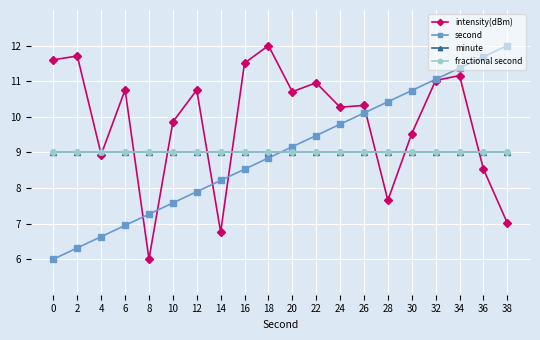

Rank the categories by fractional second value from highest to lowest.

0, 2, 4, 6, 8, 10, 12, 14, 16, 18, 20, 22, 24, 26, 28, 30, 32, 34, 36, 38